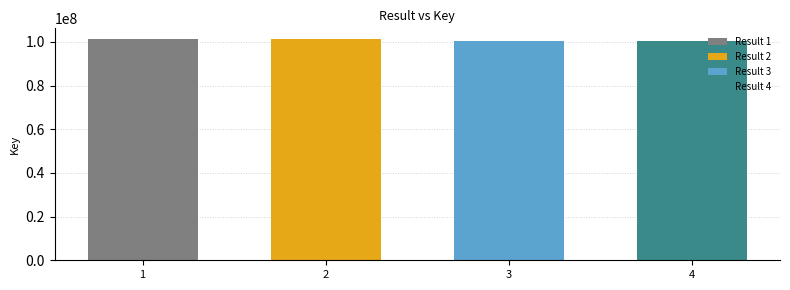

Read the value at 2.

101169770